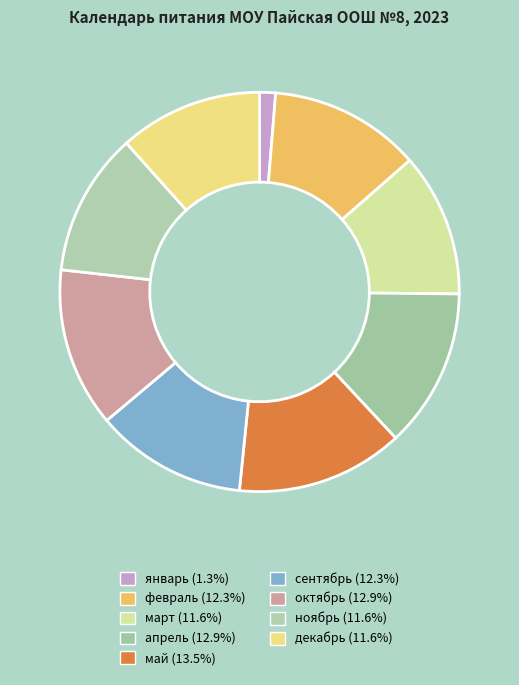

Which slice is the largest?

май